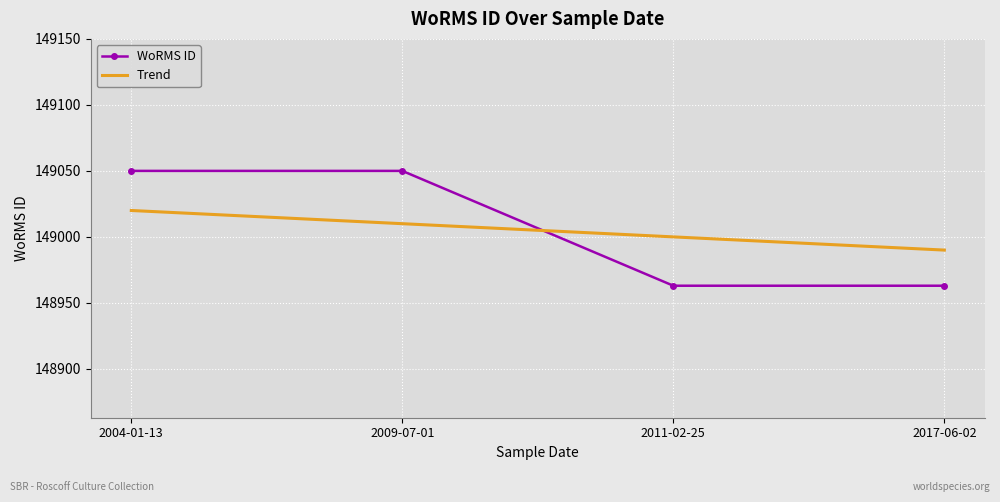

What is the difference between the highest and lowest values at 2009-07-01?

40